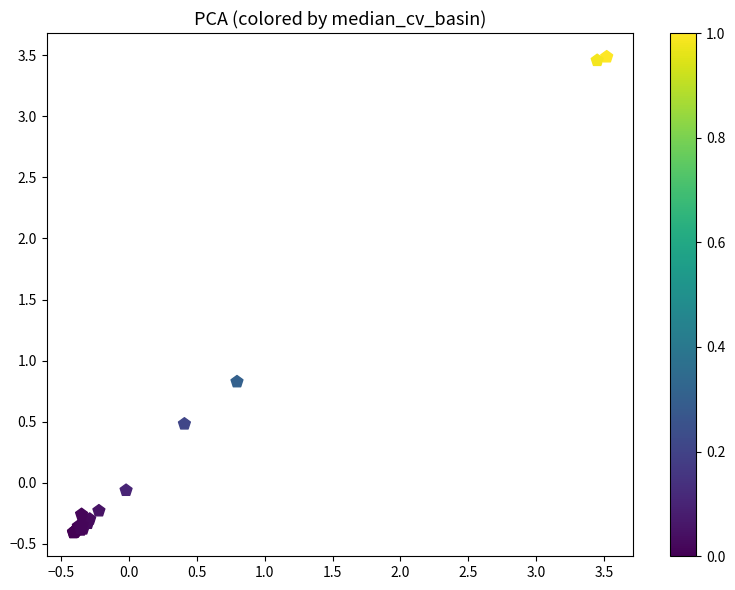

What Y value in the scatter plot is closest to 1?

0.8